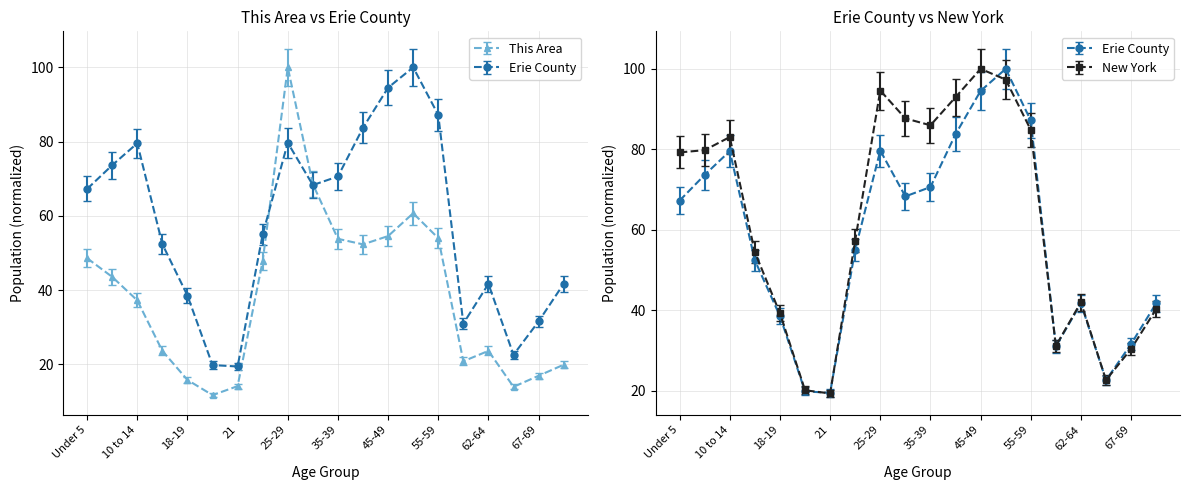

What is the difference between the maximum and minimum values in the Erie County series?

80.6